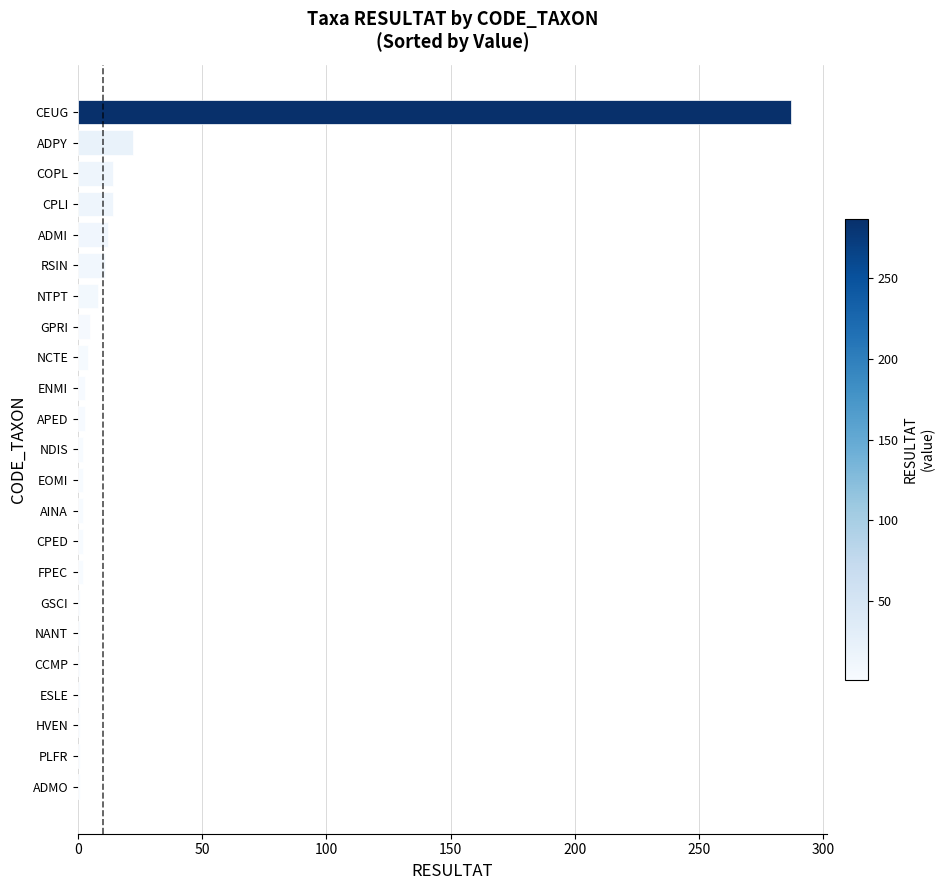

What is the change in value from COPL to ADPY?

+8